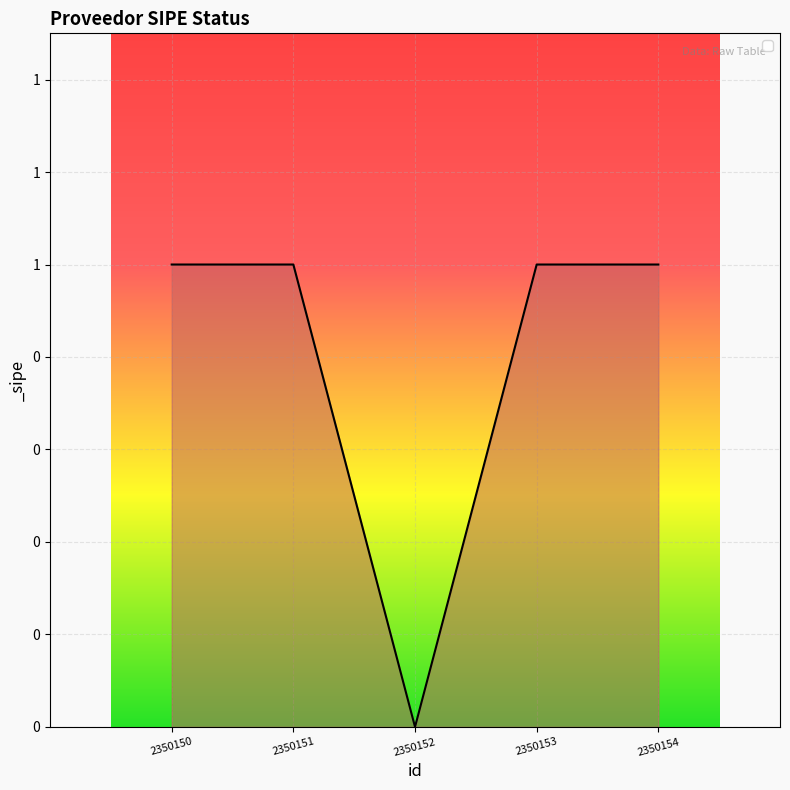

At which category does the chart reach its minimum across all series?

2350152